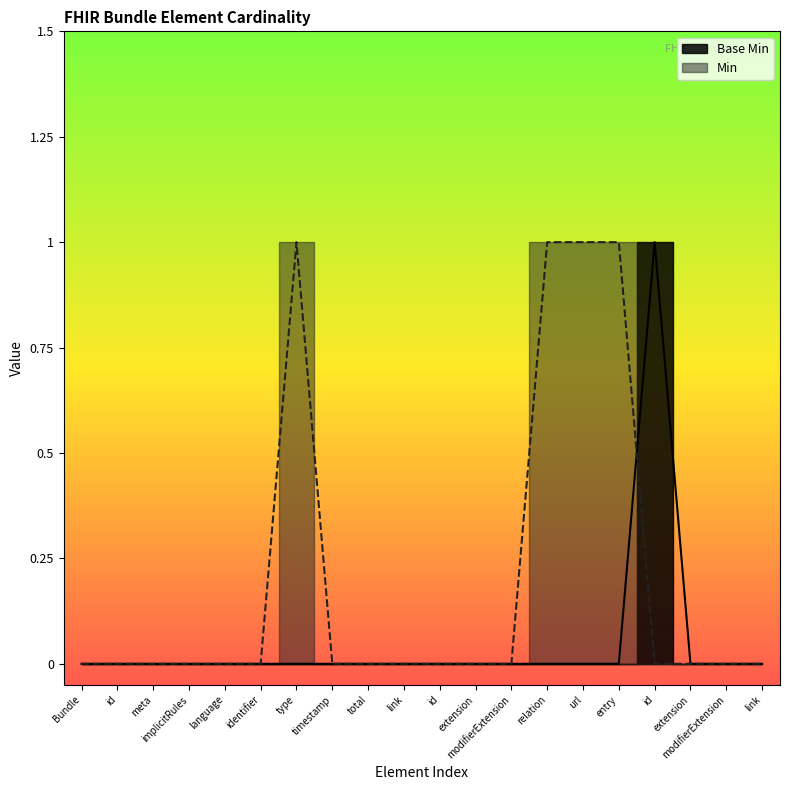

Between entry and timestamp, which is larger?

entry